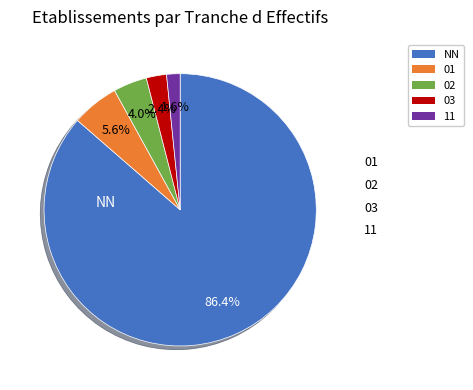

To the nearest percent, what is the difference between the largest and smallest slice percentages?

85%